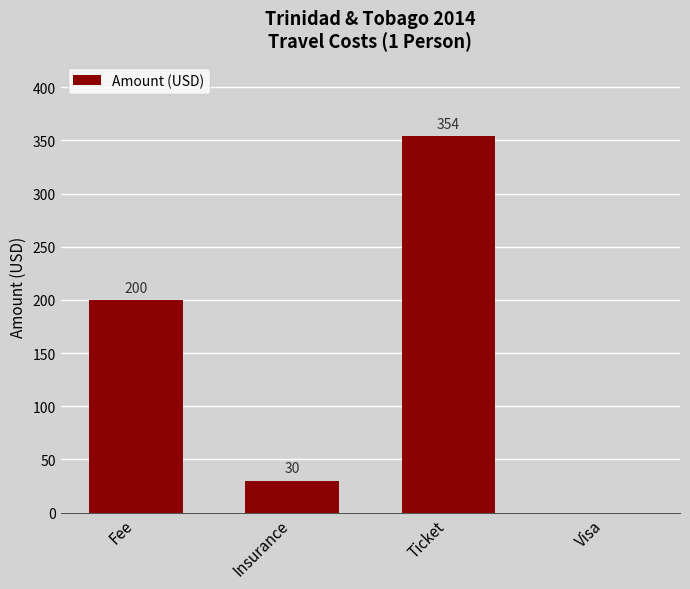

What is the change in value from Fee to Ticket?

+154